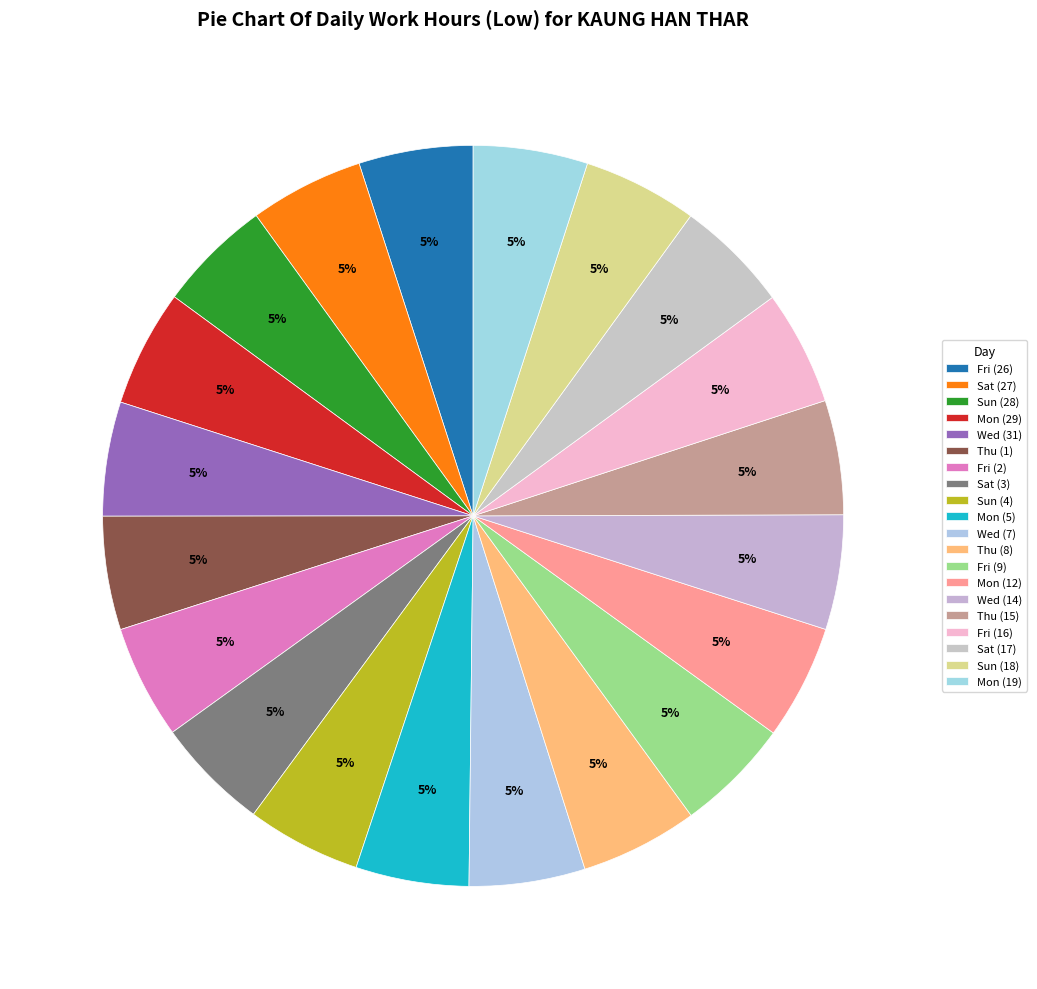

Which slice is the largest?

Thu (8)